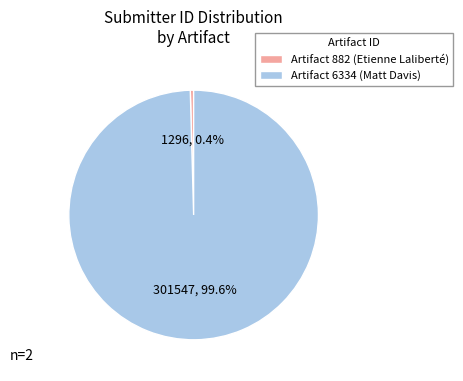

Which has a higher value, Artifact 882 (Etienne Laliberté) or Artifact 6334 (Matt Davis)?

Artifact 6334 (Matt Davis)